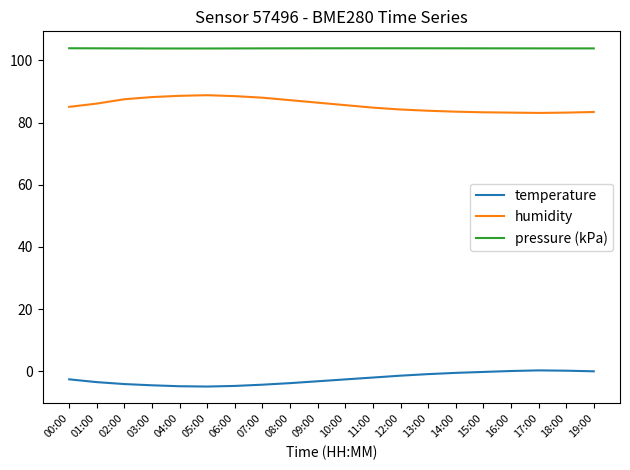

What is the smallest value displayed?

-4.9